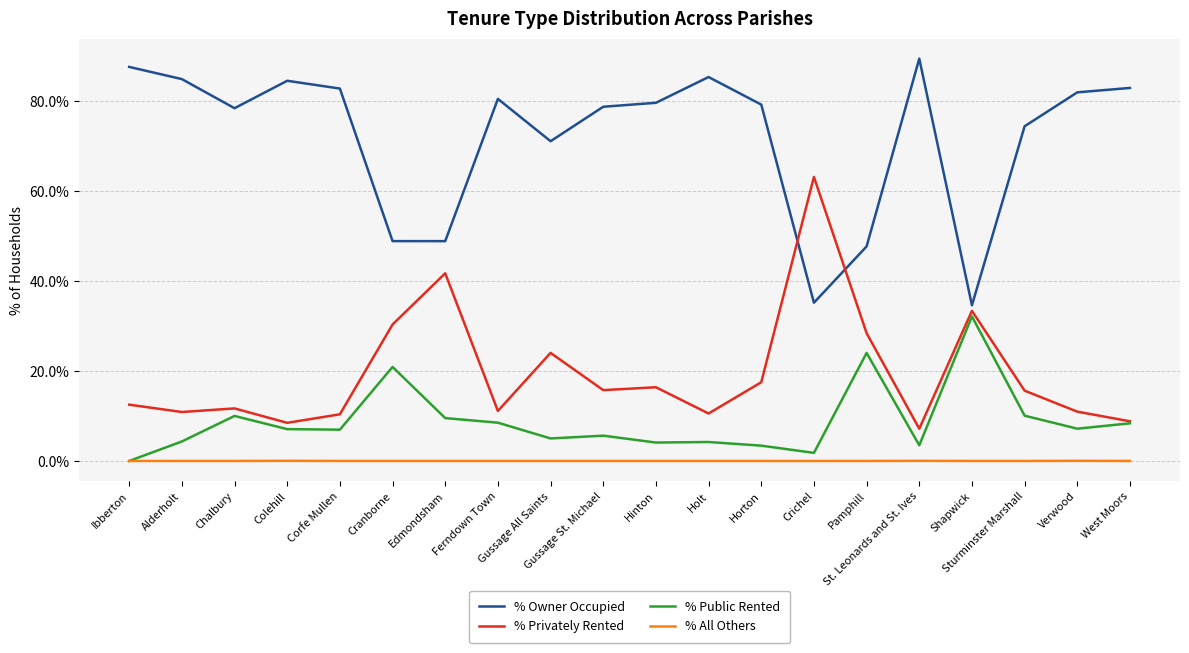

Rank the series by their maximum value, from lowest to highest.

% All Others, % Public Rented, % Privately Rented, % Owner Occupied